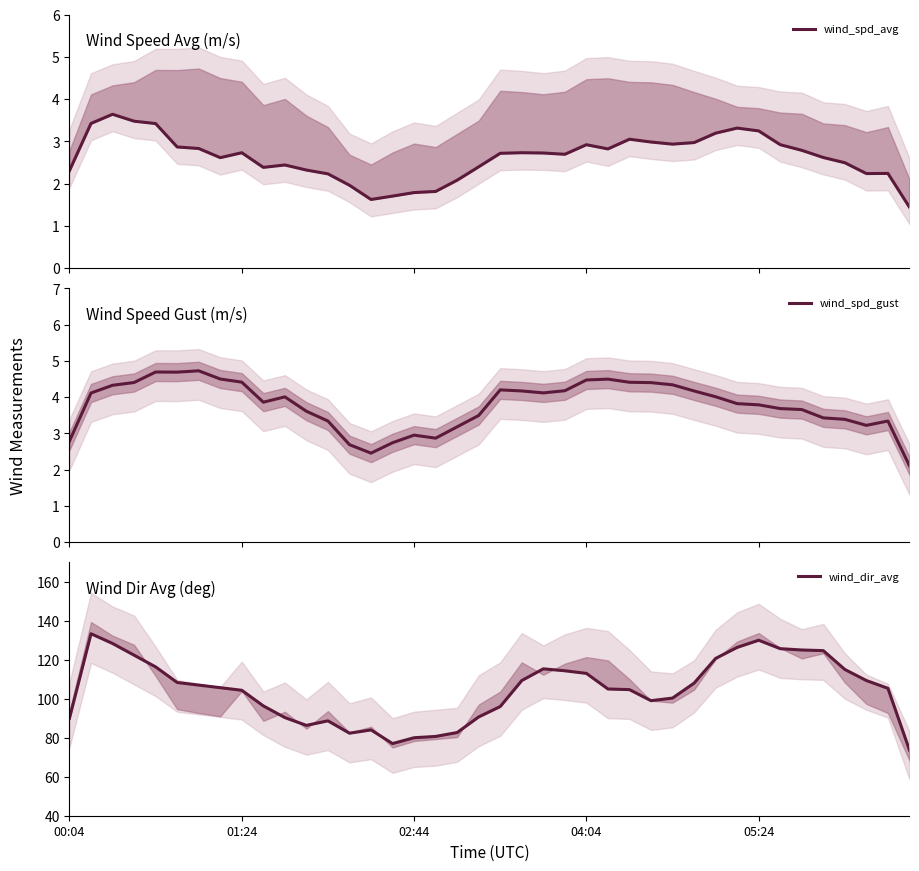

At which label is wind_spd_avg closest to 2?

13